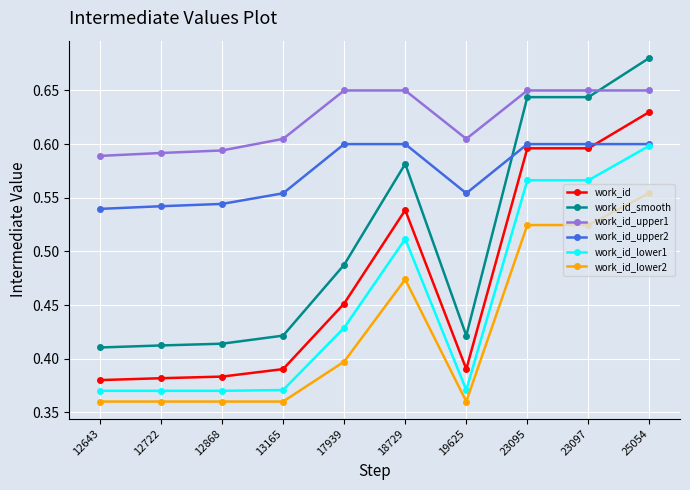

Which series changed the most between 23097 and 25054?

work_id_smooth